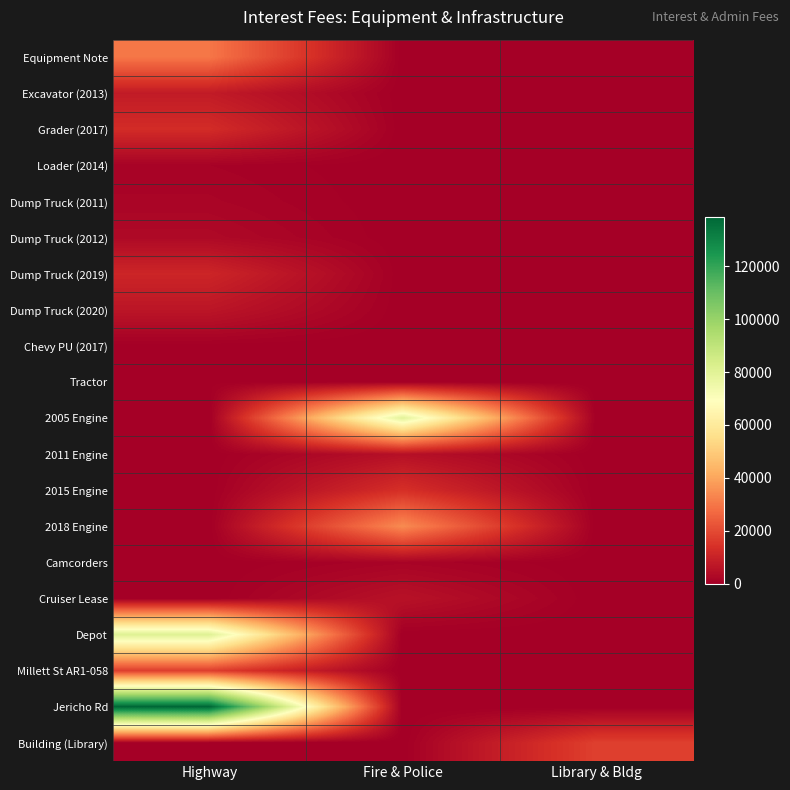

At how many categories does at least one series exceed 108232?

1